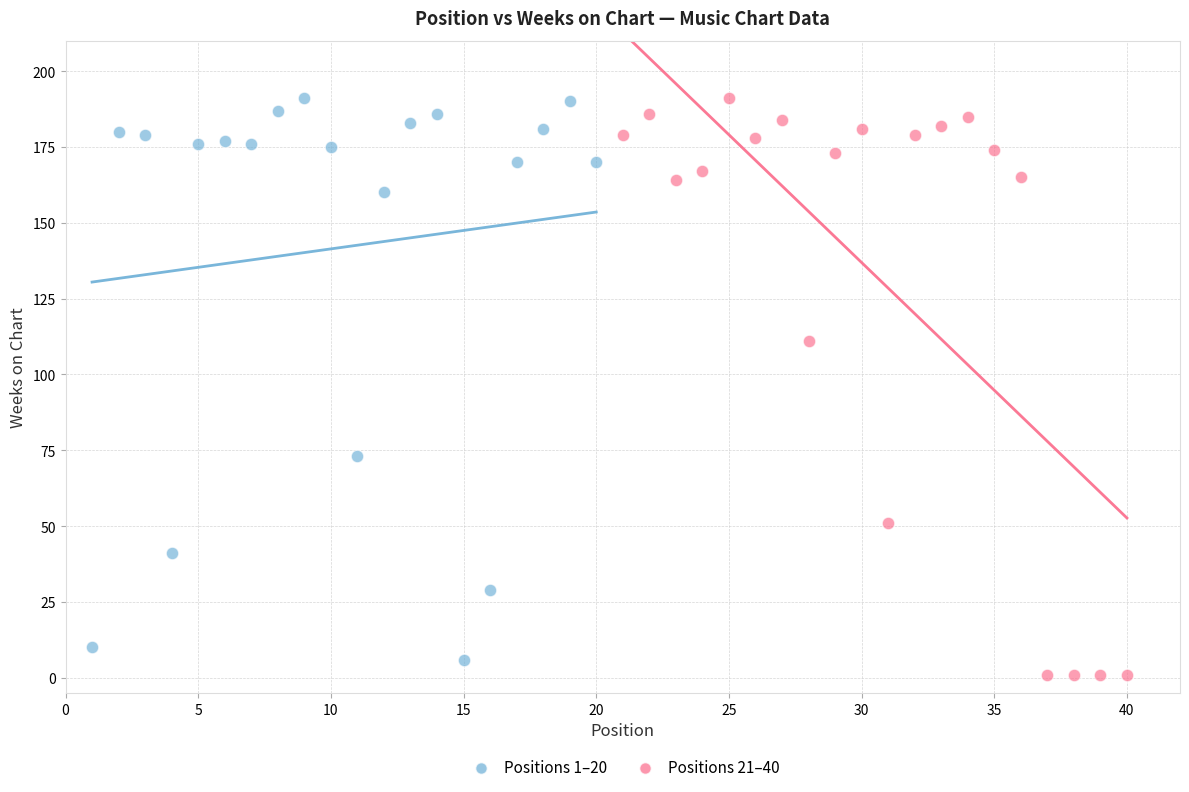

What are all the series names shown in the legend?

Positions 1–20, Positions 21–40